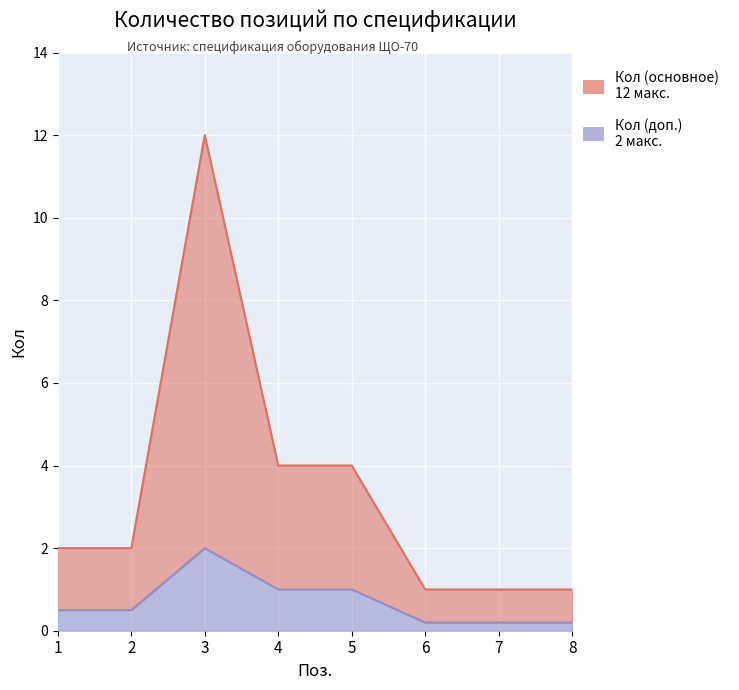

True or false: Кол (доп.) has more than 2 interior local peaks.

False